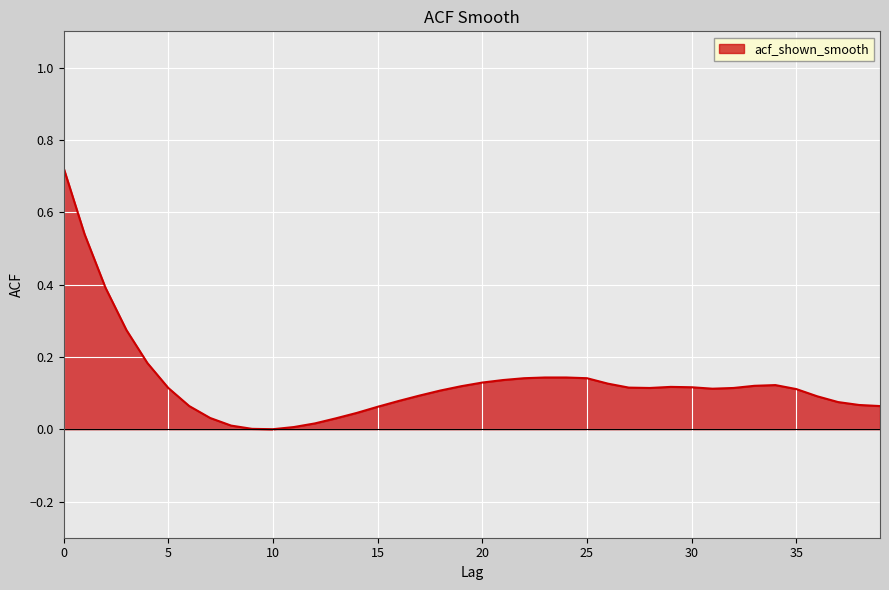

How many categories are shown in the chart?

40